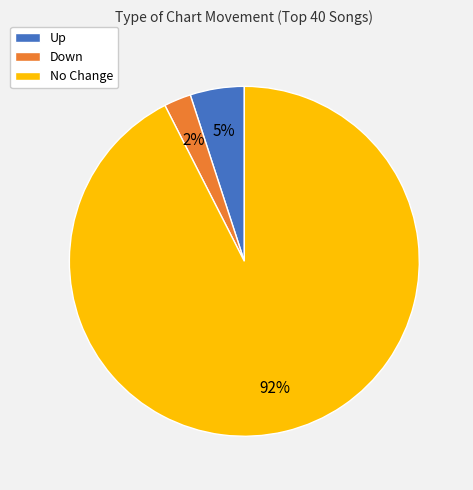

Count the number of slices in the pie.

3